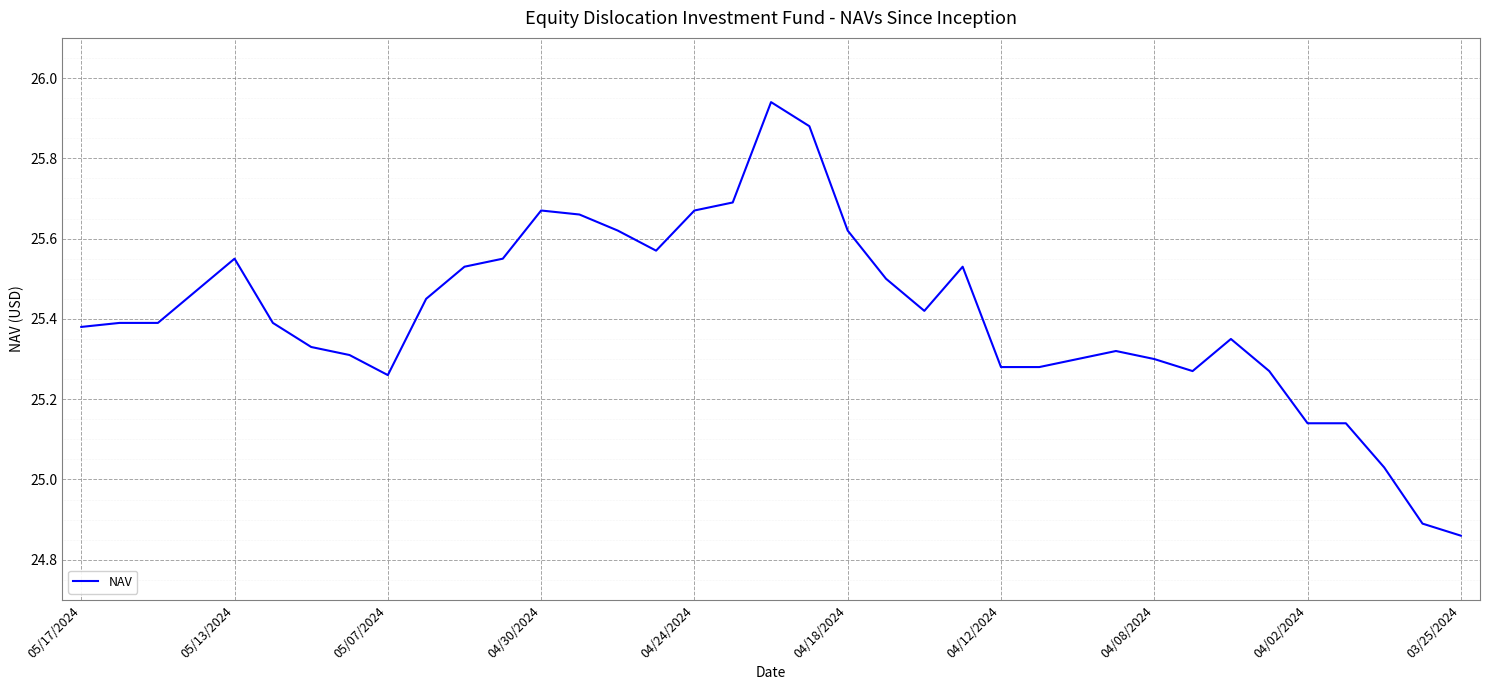

How many values are below 25?

2